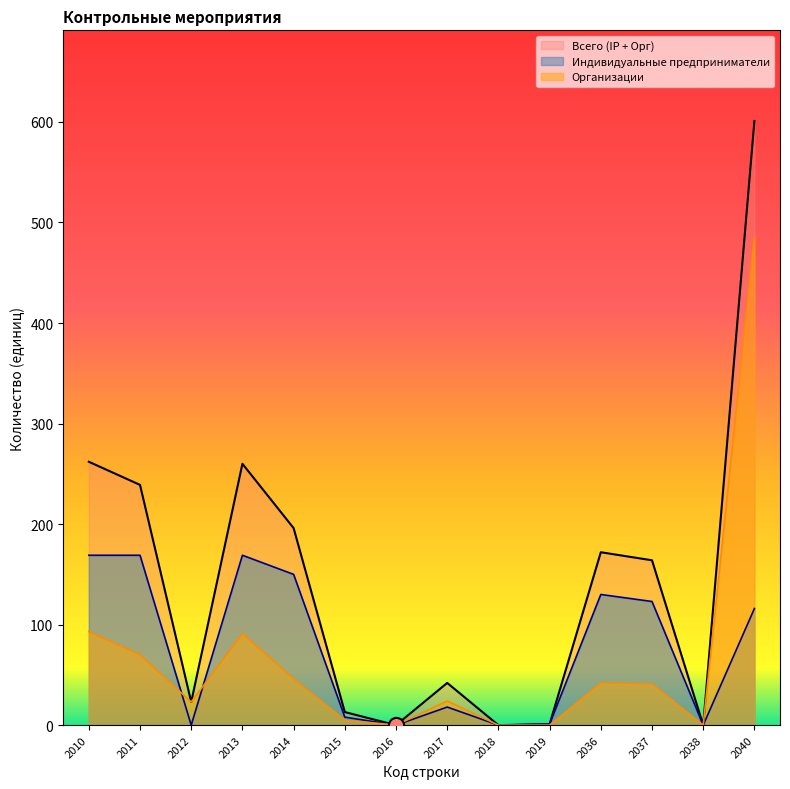

Which series reaches the maximum Y coordinate?

Организации